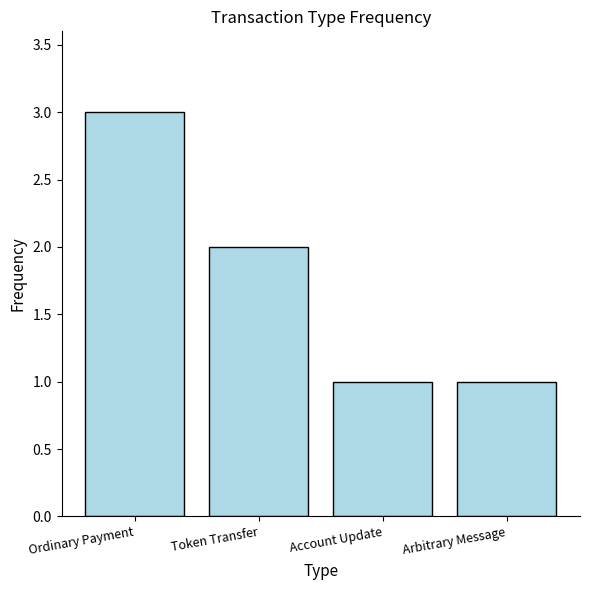

What is the label of the 3rd bar from the right?

Token Transfer